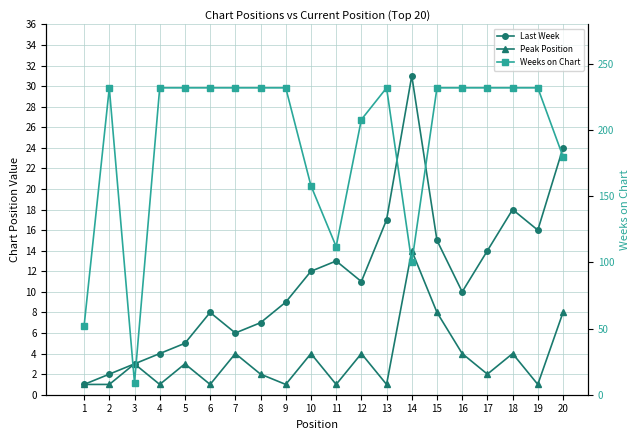

What is the maximum value shown in the chart?

232